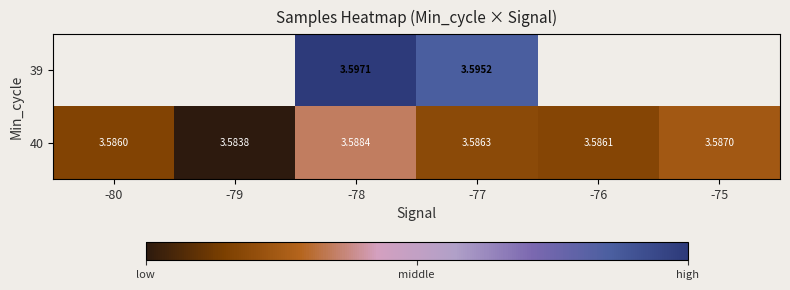

At which category is the sum across all series the highest?

-78